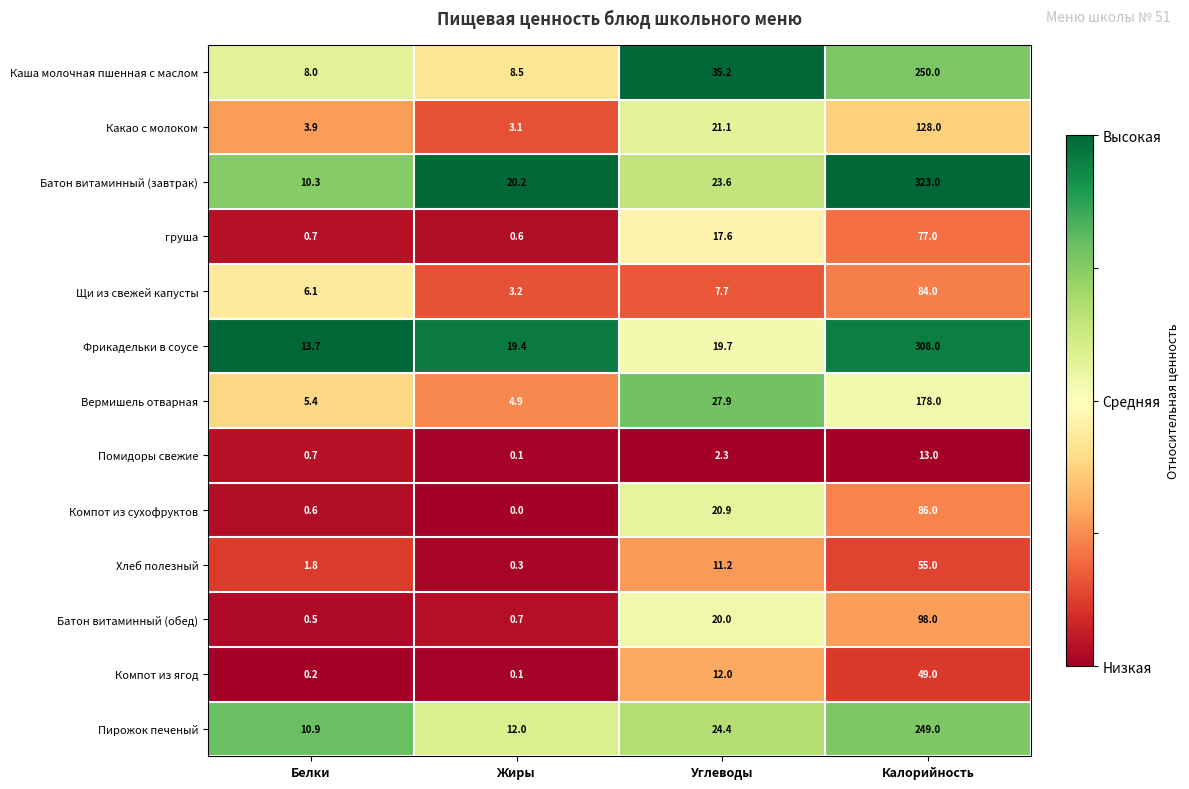

Which category has the lowest value in the Хлеб полезный series?

Жиры